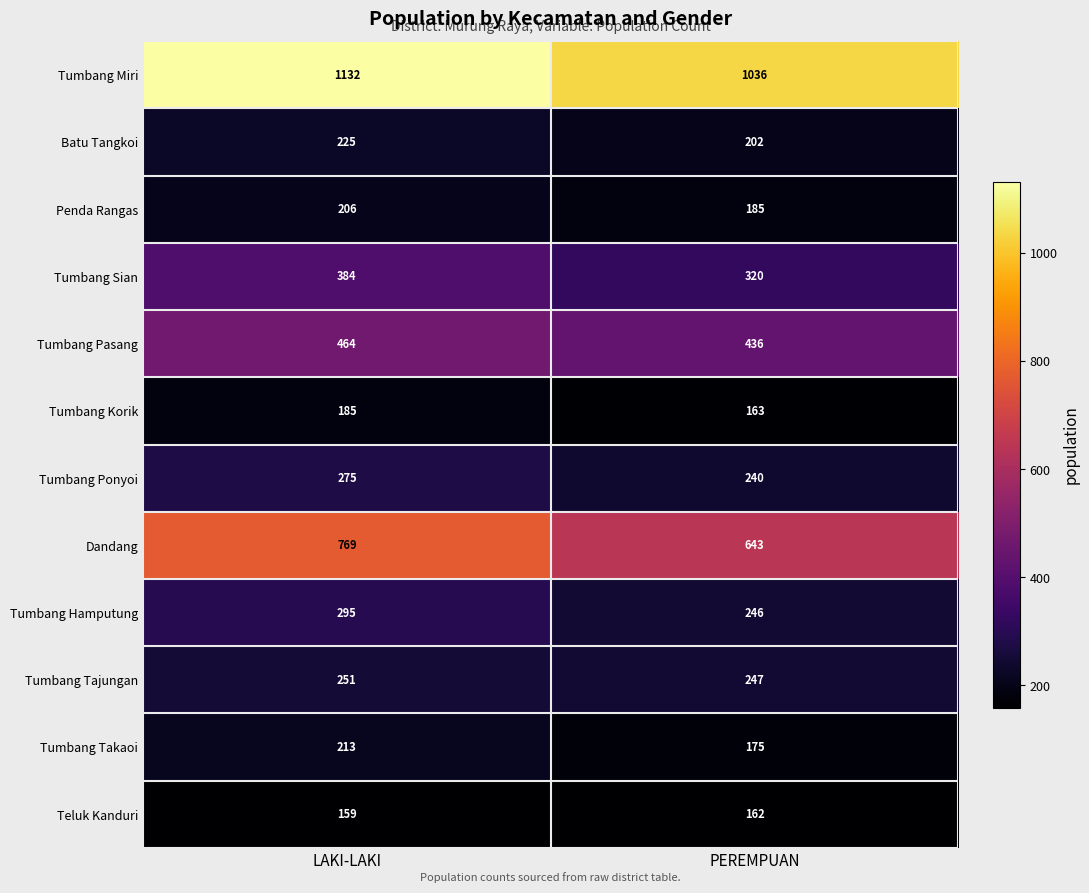

Read the Teluk Kanduri value at LAKI-LAKI.

159